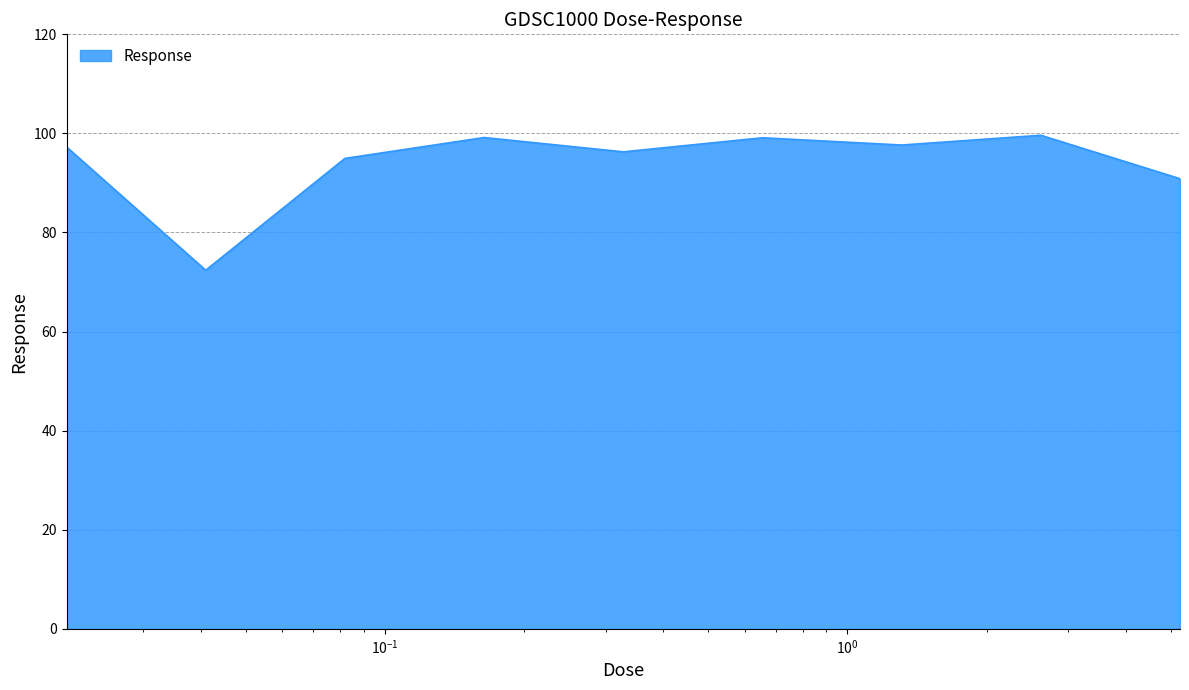

What is the difference between the maximum and minimum values?

27.2